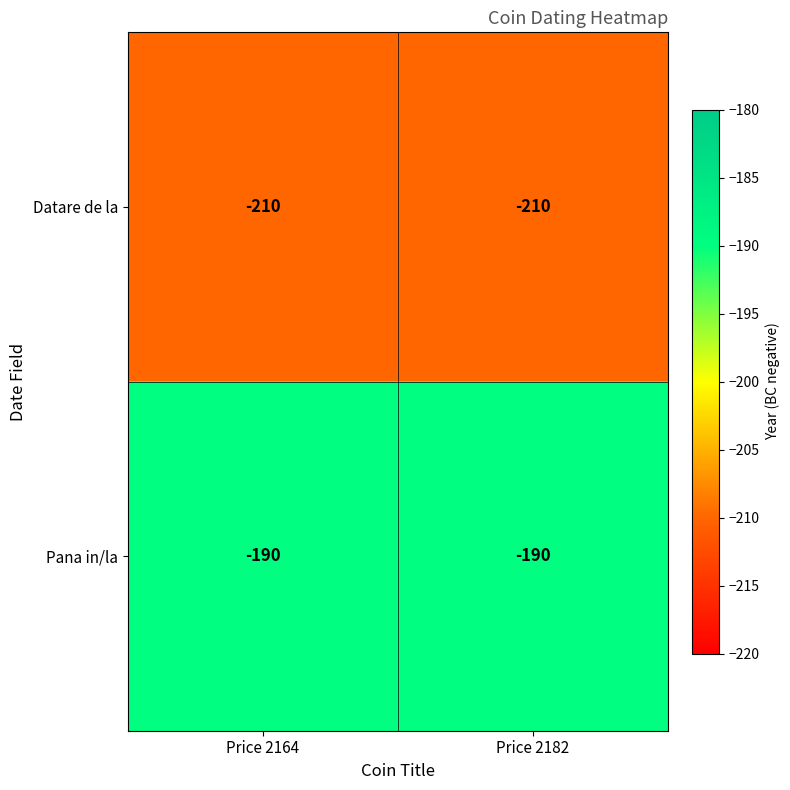

The Datare de la series shows -74 at Price 2164. True or false?

False